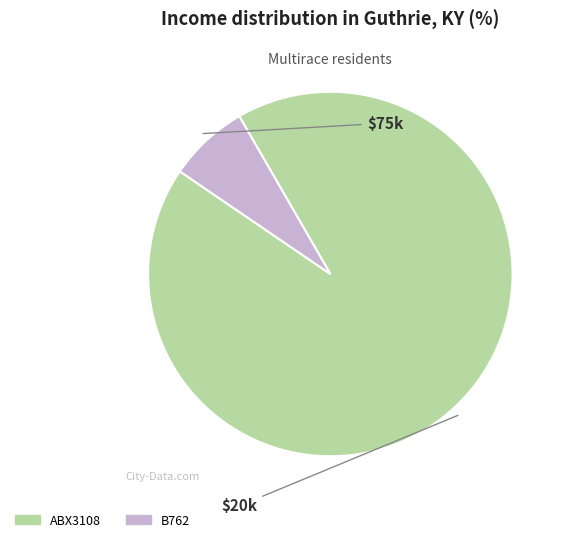

What is the smallest slice in the pie chart?

B762